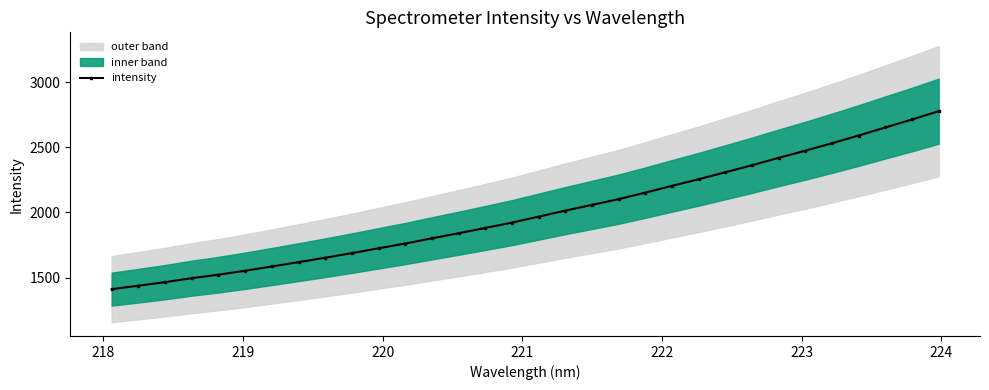

What is the lowest value of the intensity series?

1410.5